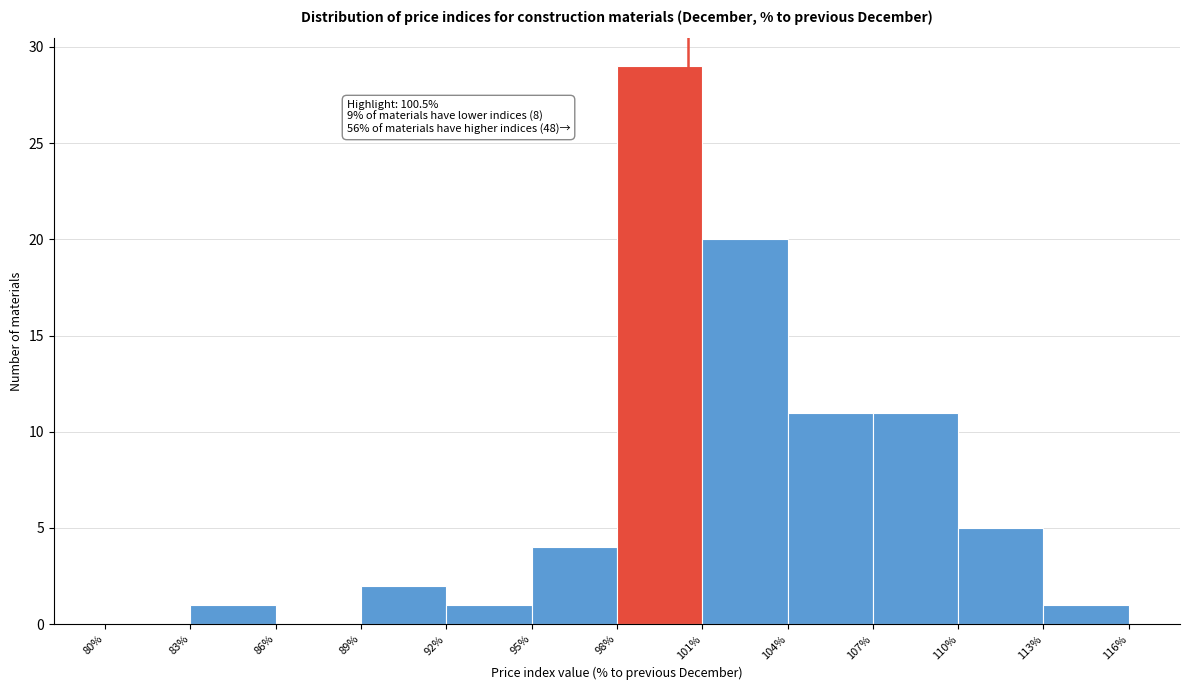

Which range on the x-axis has the tallest bar?

98% to 101%